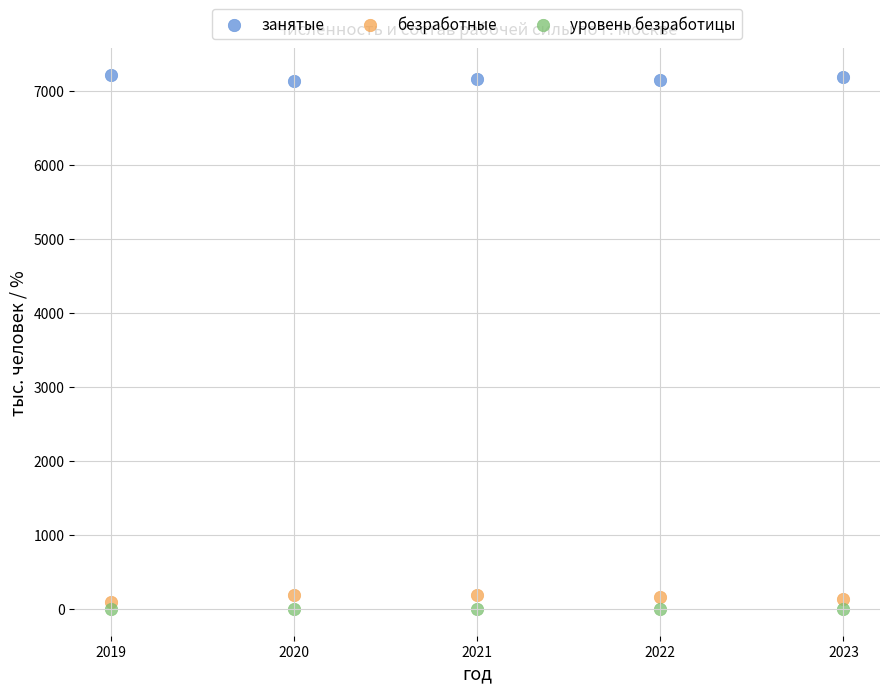

Which series contains the highest Y value?

занятые